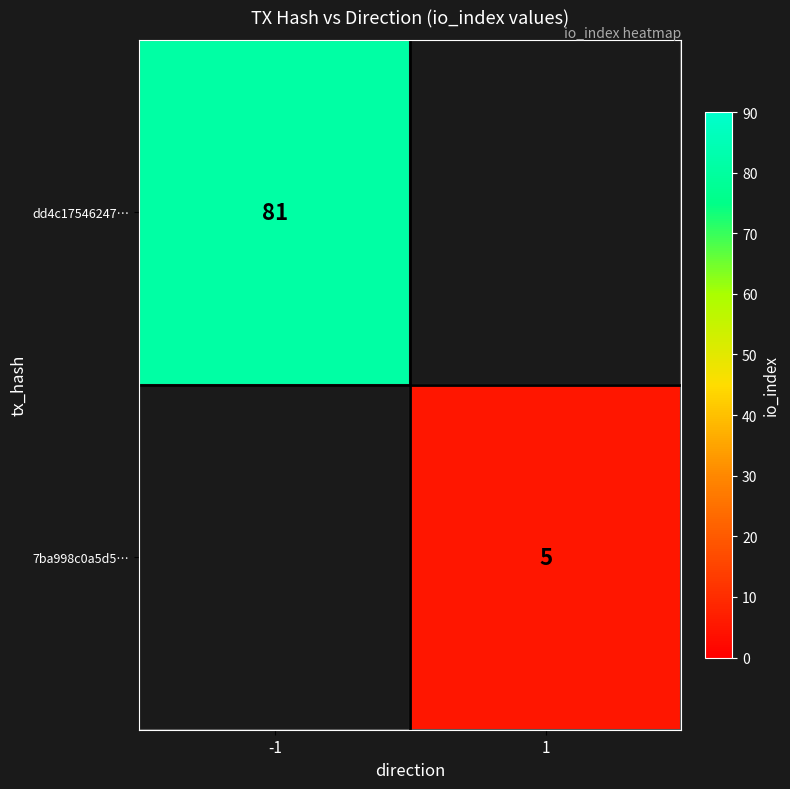

Is the value of 7ba998c0a5d5… at 1 greater than the value of dd4c17546247… at -1?

No